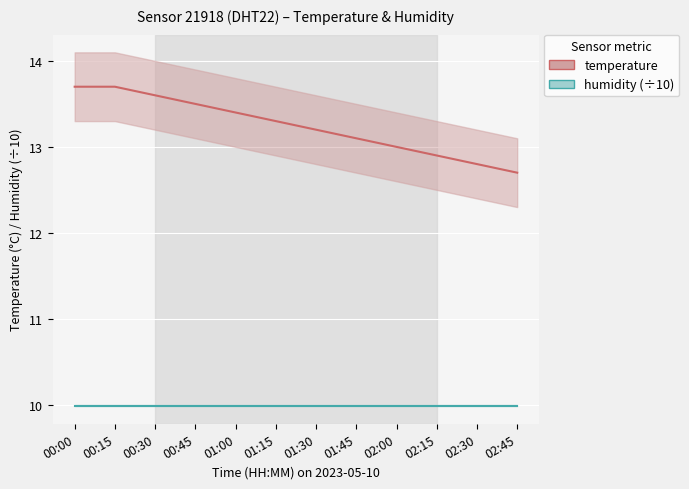

Rank the series by their maximum value, from lowest to highest.

humidity (scaled ÷10), temperature